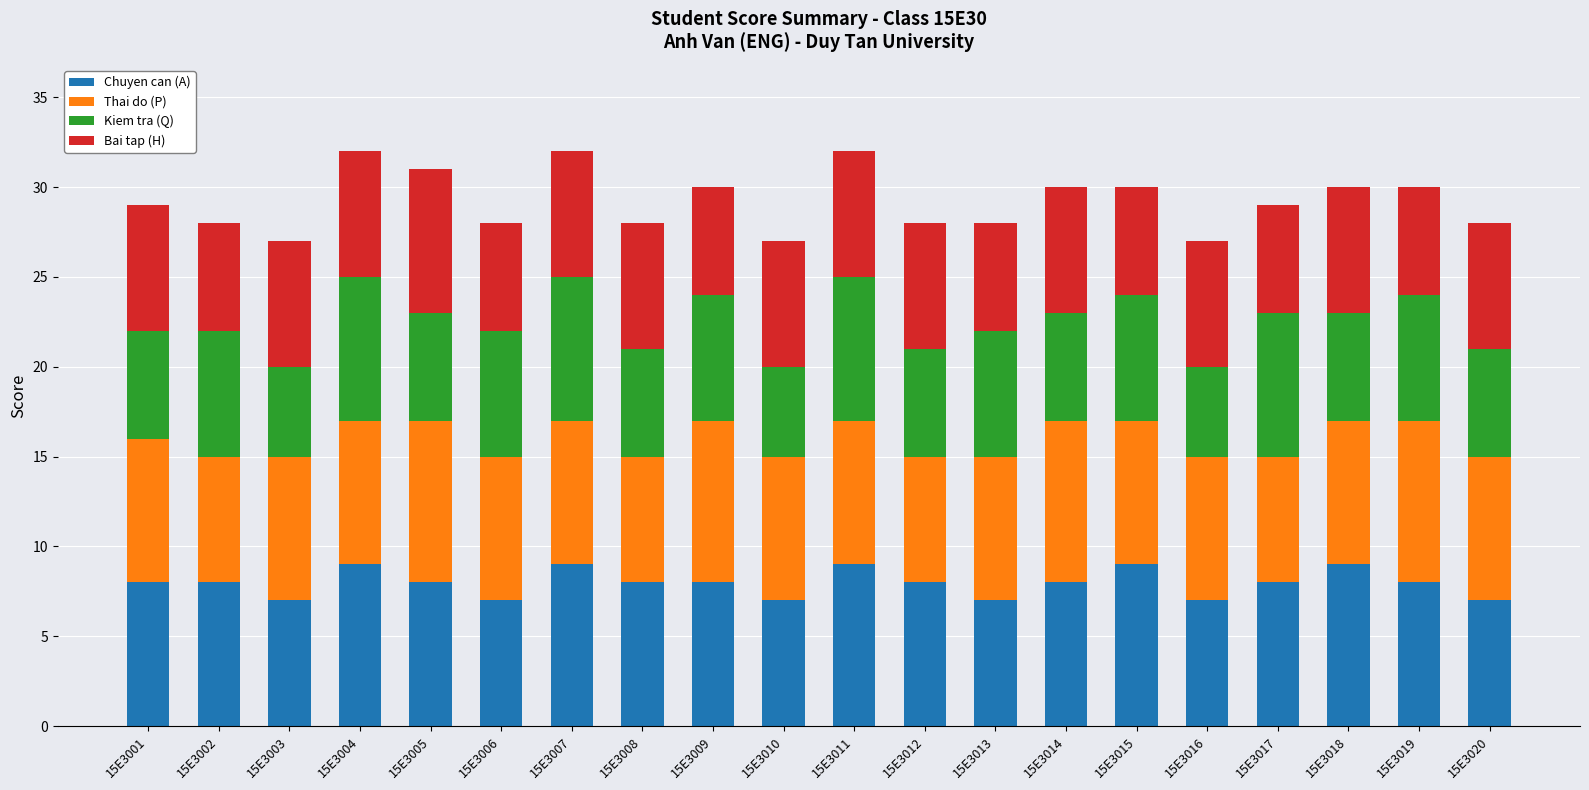

What is the total value across all series at 15E3019?

30